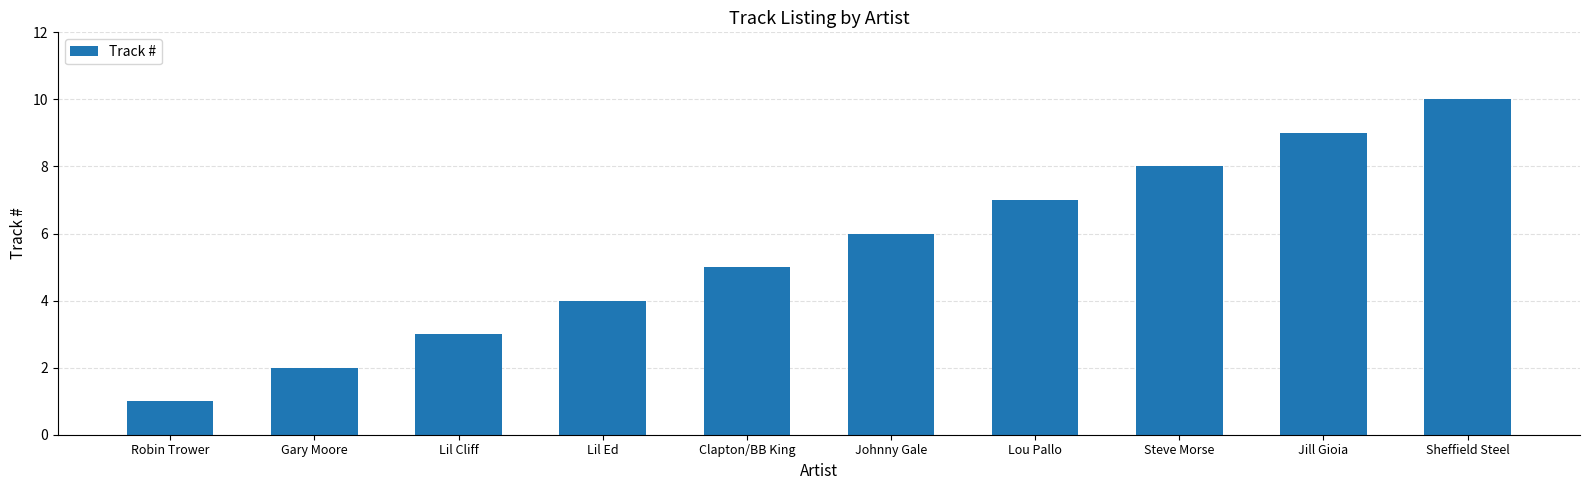

Reading left to right, list all the values displayed in this chart.

Robin Trower=1	Gary Moore=2	Lil Cliff=3	Lil Ed=4	Clapton/BB King=5	Johnny Gale=6	Lou Pallo=7	Steve Morse=8	Jill Gioia=9	Sheffield Steel=10